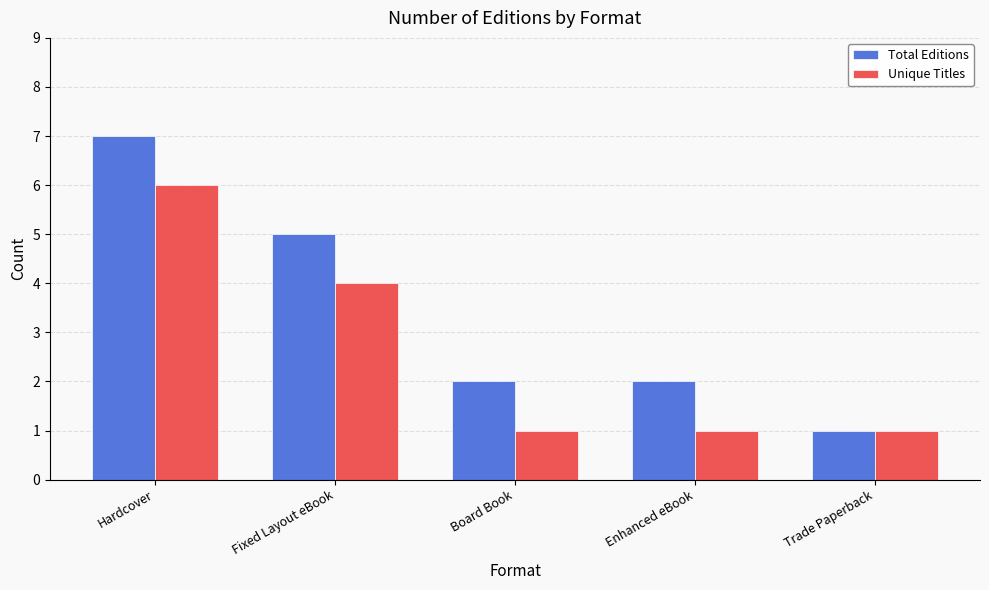

What is the minimum value shown in the chart?

1